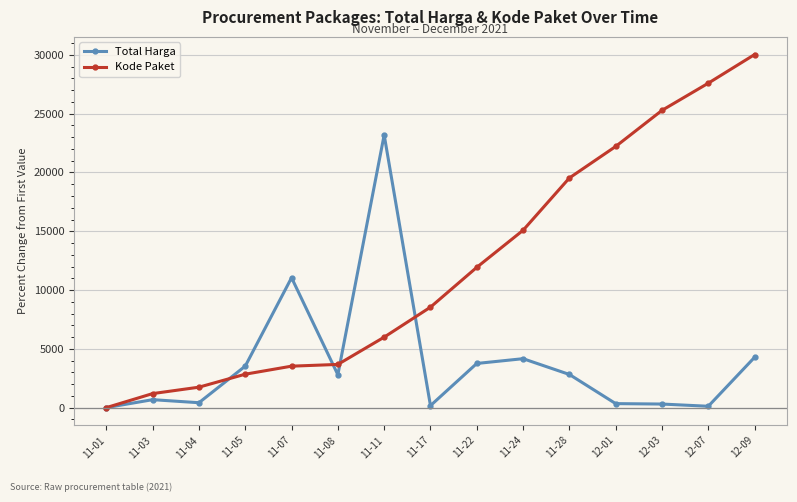

What is the greatest value displayed?

30033.0